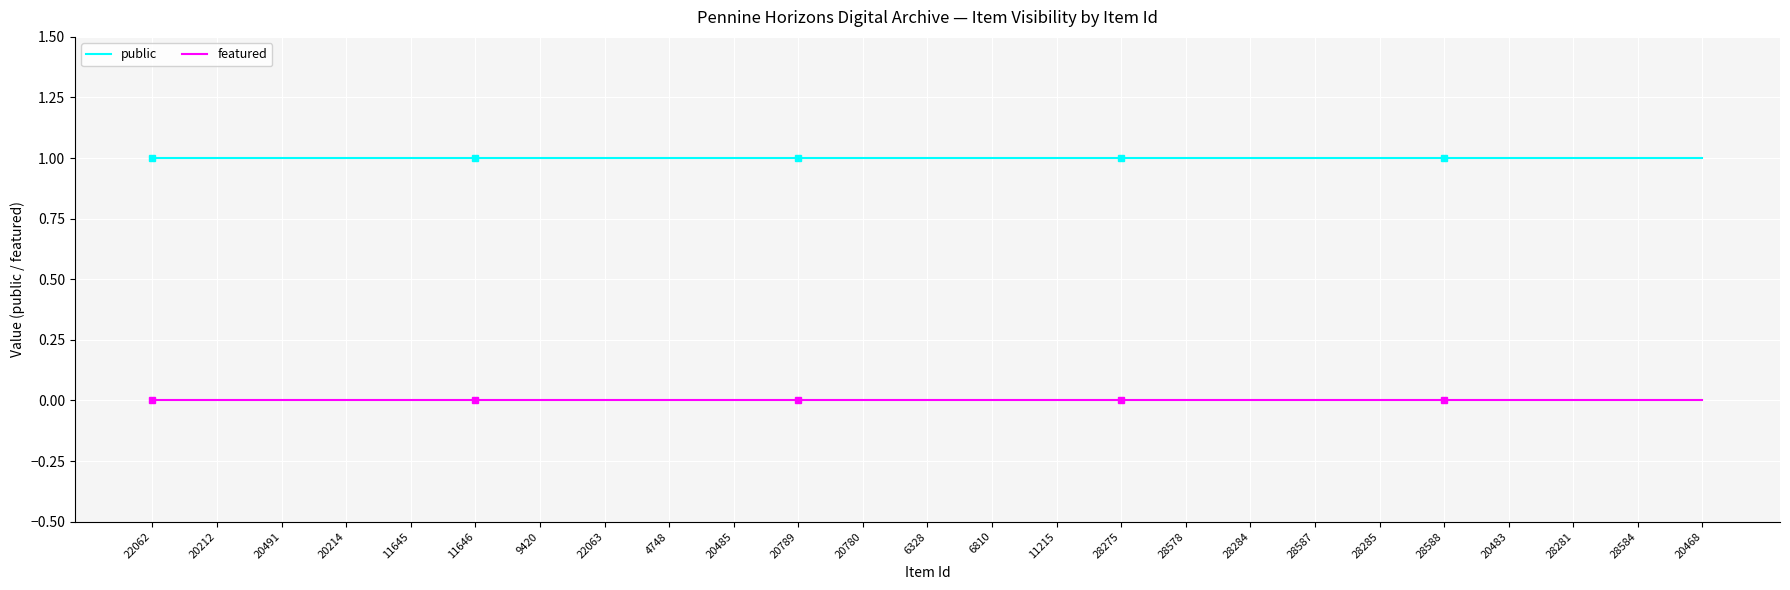

At how many categories does at least one series exceed 0?

25